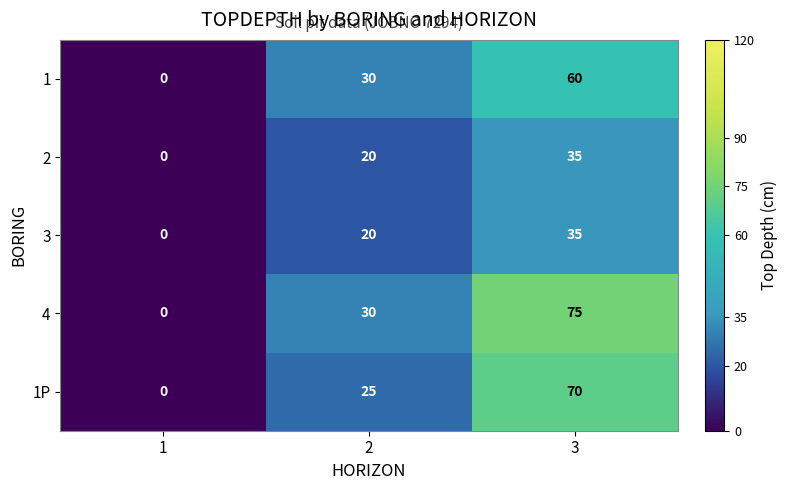

At how many categories does at least one series exceed 66?

1